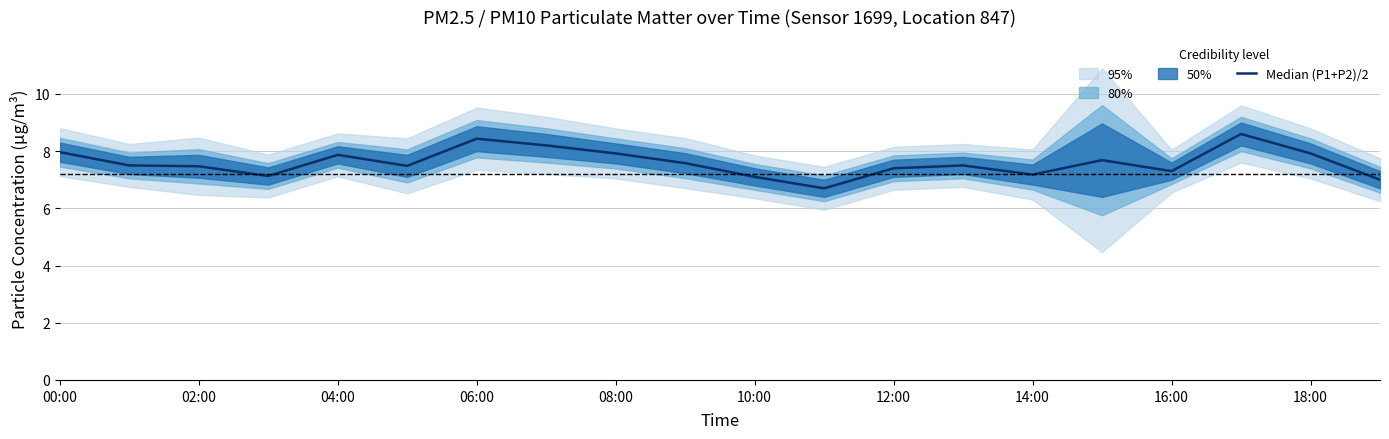

Does the chart have visible grid lines?

Yes